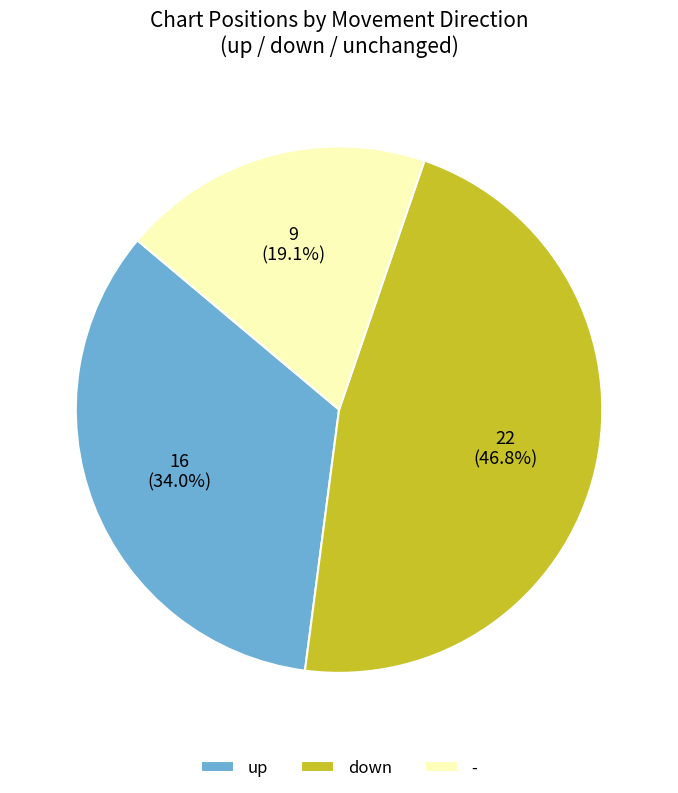

Rank the categories by value from highest to lowest.

down, up, -